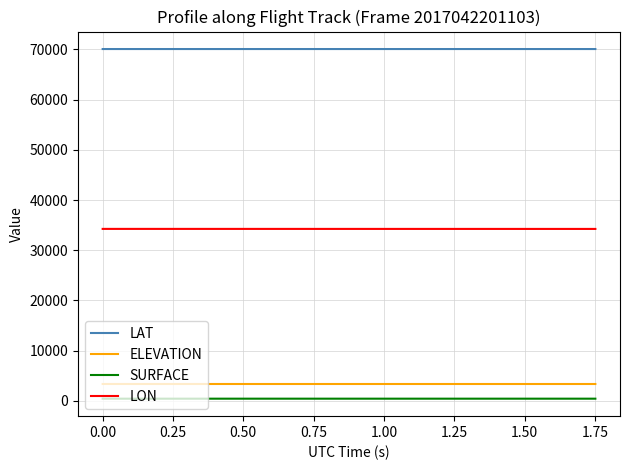

What is the minimum value for ELEVATION?

3366.3